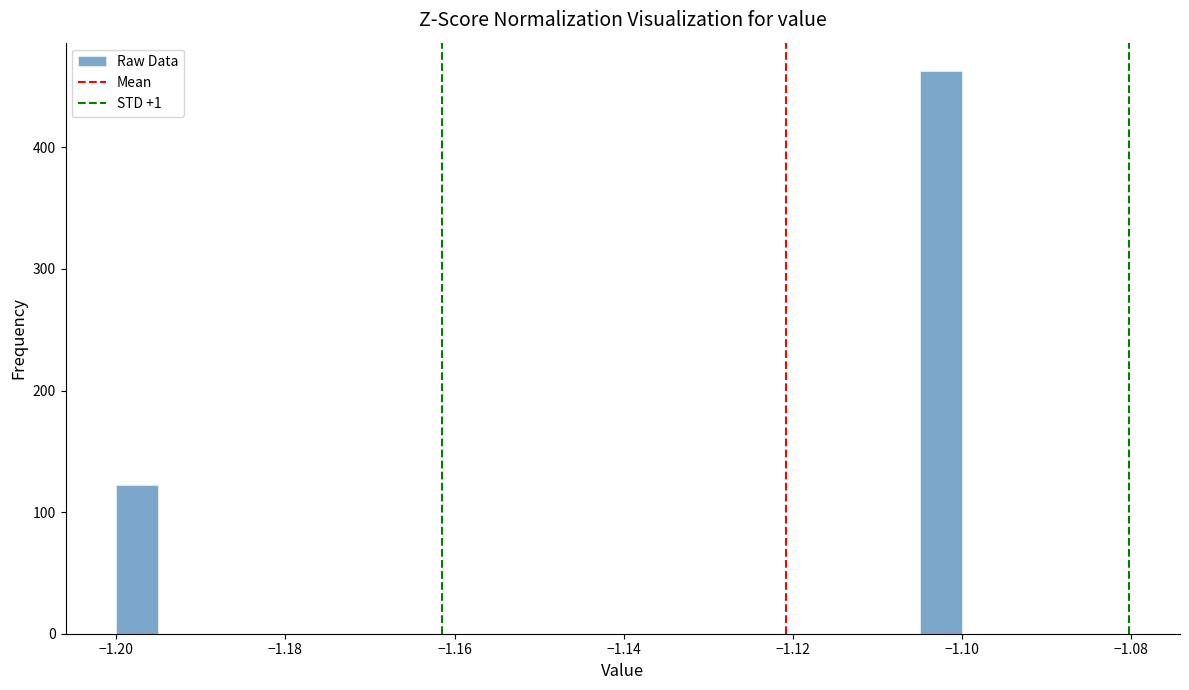

Around what value on the x-axis is the tallest bar? Give the approximate position of its centre, as read against the axis.

-1.102